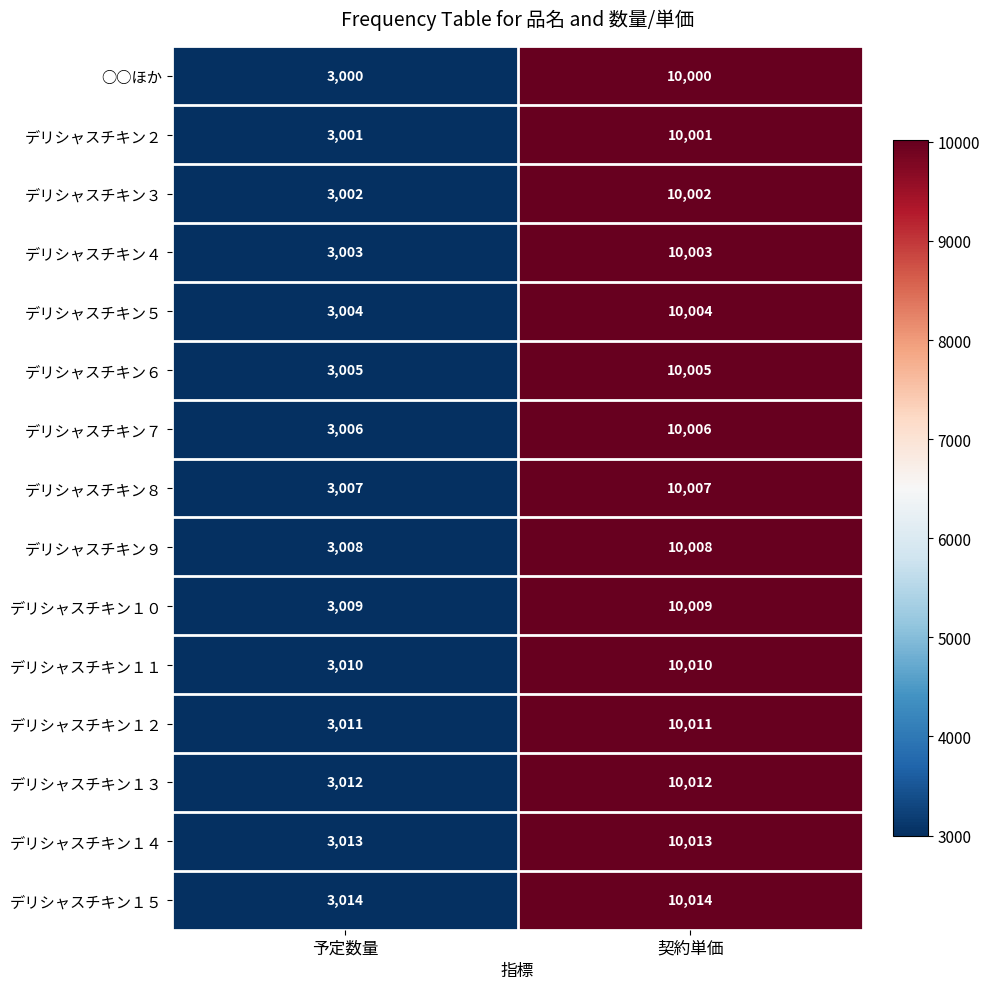

What is the difference between the maximum and minimum values in the デリシャスチキン１０ series?

7000